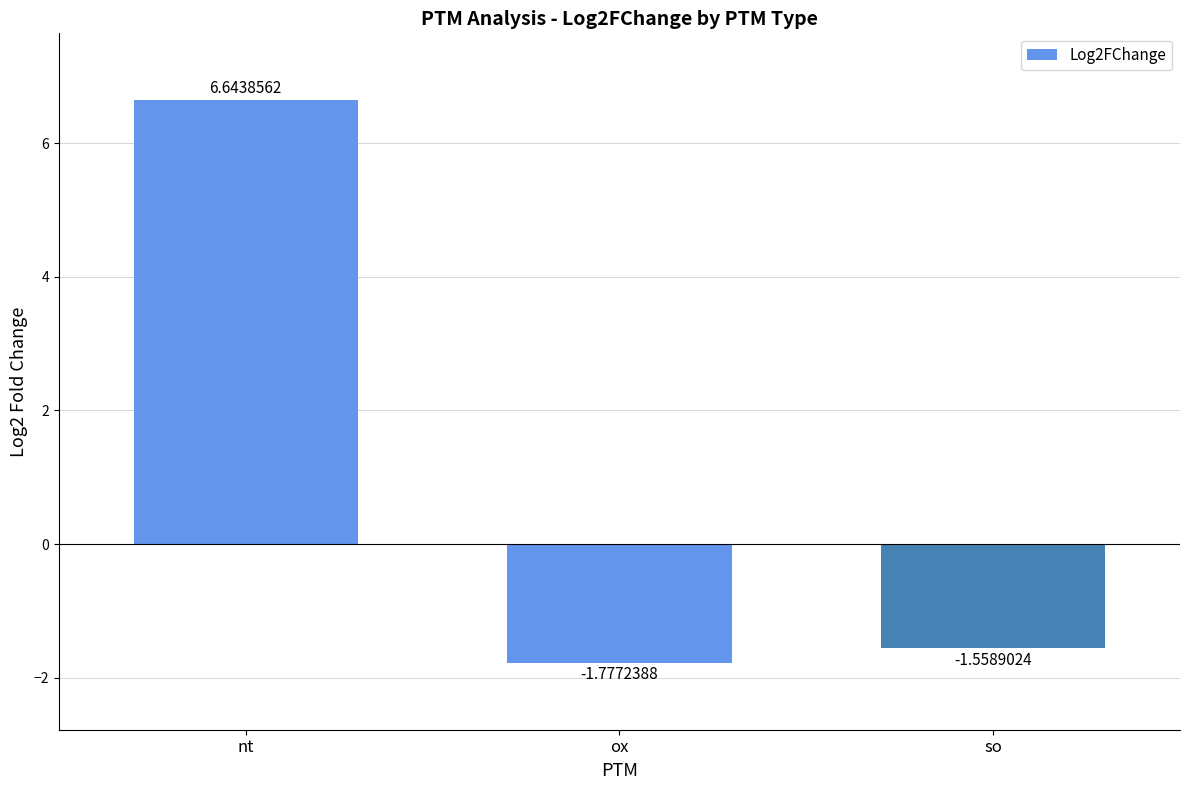

What is the label of the 2nd bar from the left?

ox